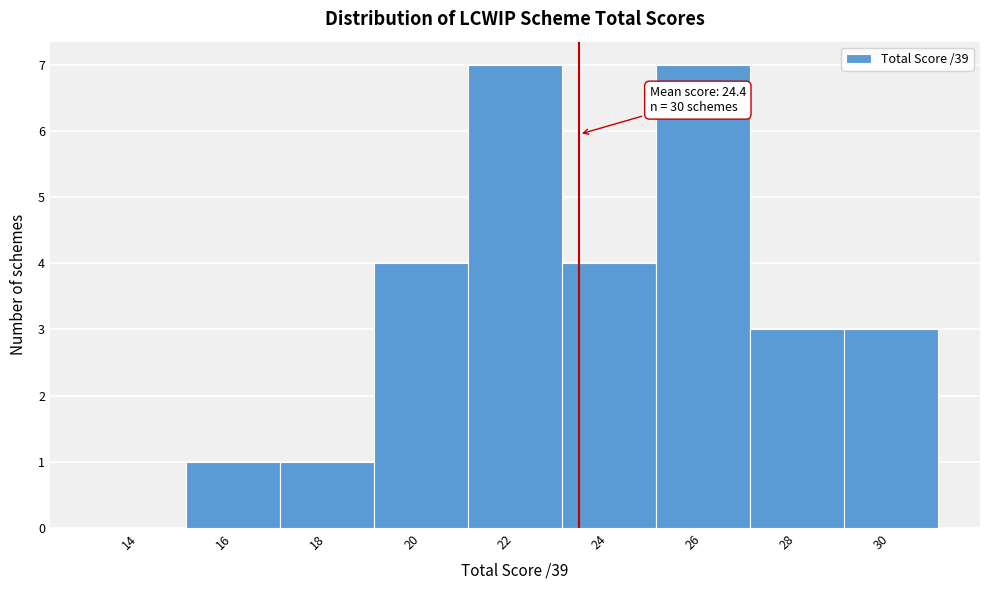

Reading left to right, transcribe all the data shown in this chart.

14=0	16=1	18=1	20=4	22=7	24=4	26=7	28=3	30=3